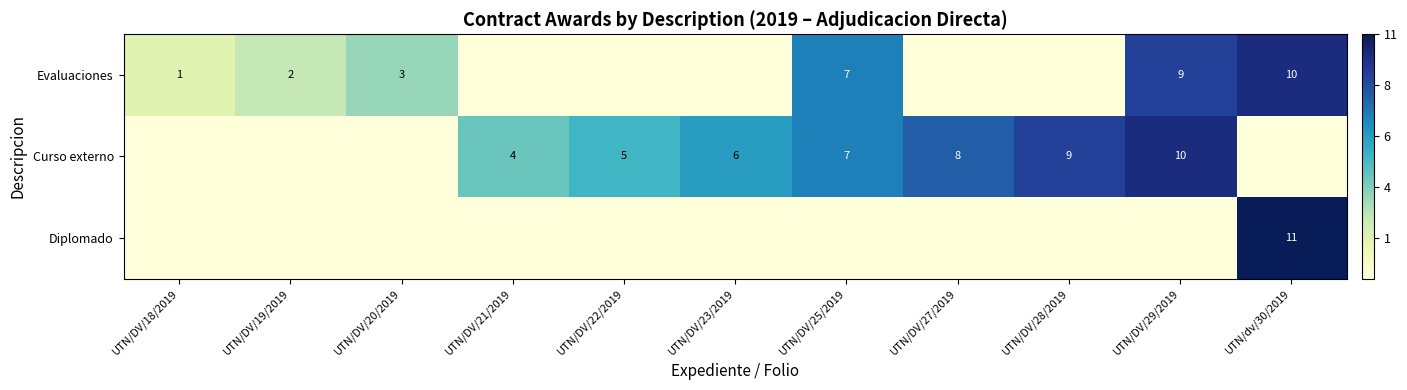

How many series are shown in this chart?

3